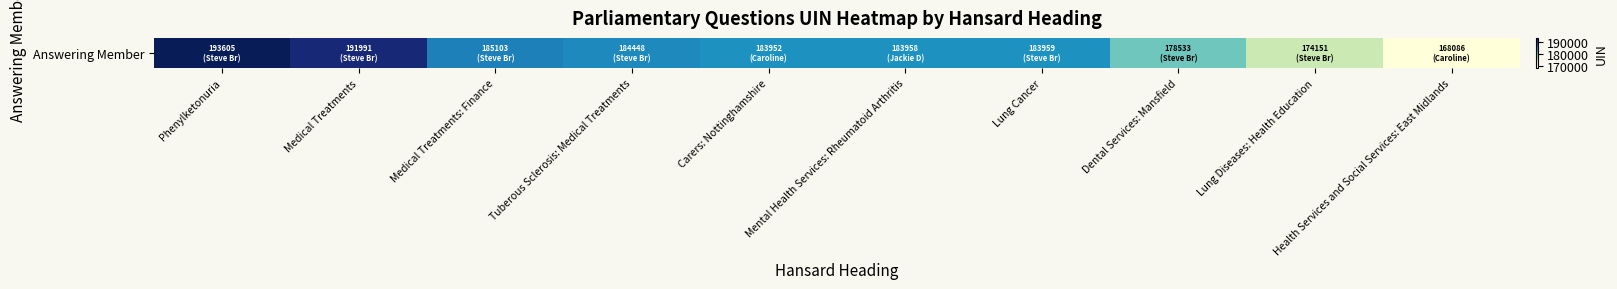

Reading right to left, transcribe all the data shown in this chart.

Health Services and Social Services: East Midlands=168086	Lung Diseases: Health Education=174151	Dental Services: Mansfield=178533	Lung Cancer=183959	Mental Health Services: Rheumatoid Arthritis=183958	Carers: Nottinghamshire=183952	Tuberous Sclerosis: Medical Treatments=184448	Medical Treatments: Finance=185103	Medical Treatments=191991	Phenylketonuria=193605